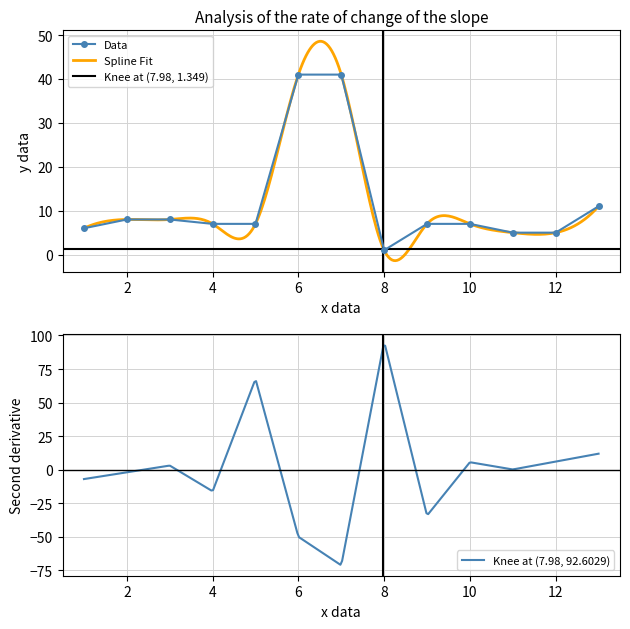

Reading left to right, list all the values displayed in this chart.

6	8	8	7	7	41	41	1	7	7	5	5	11